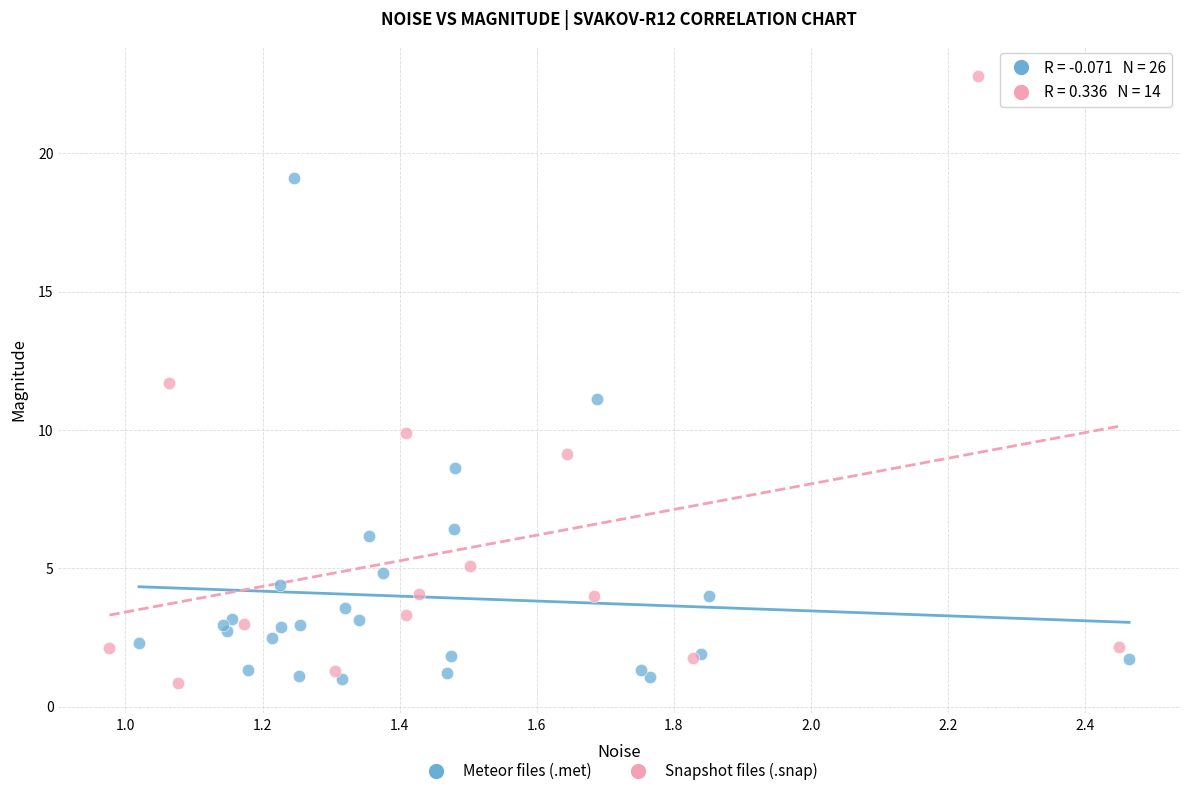

Which series reaches the maximum Y coordinate?

Snapshot files (.snap)